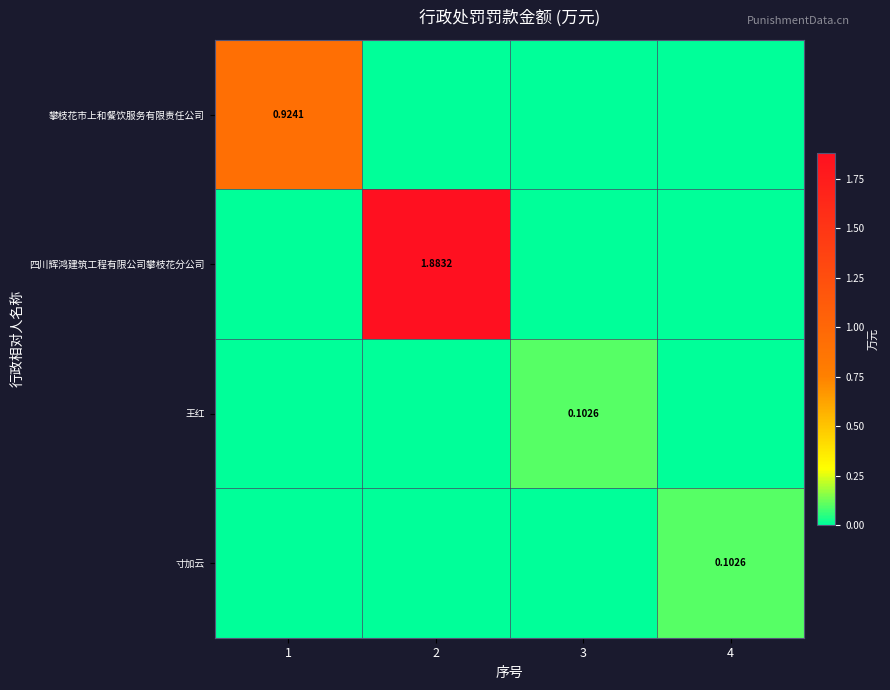

How many categories are shown in the chart?

4